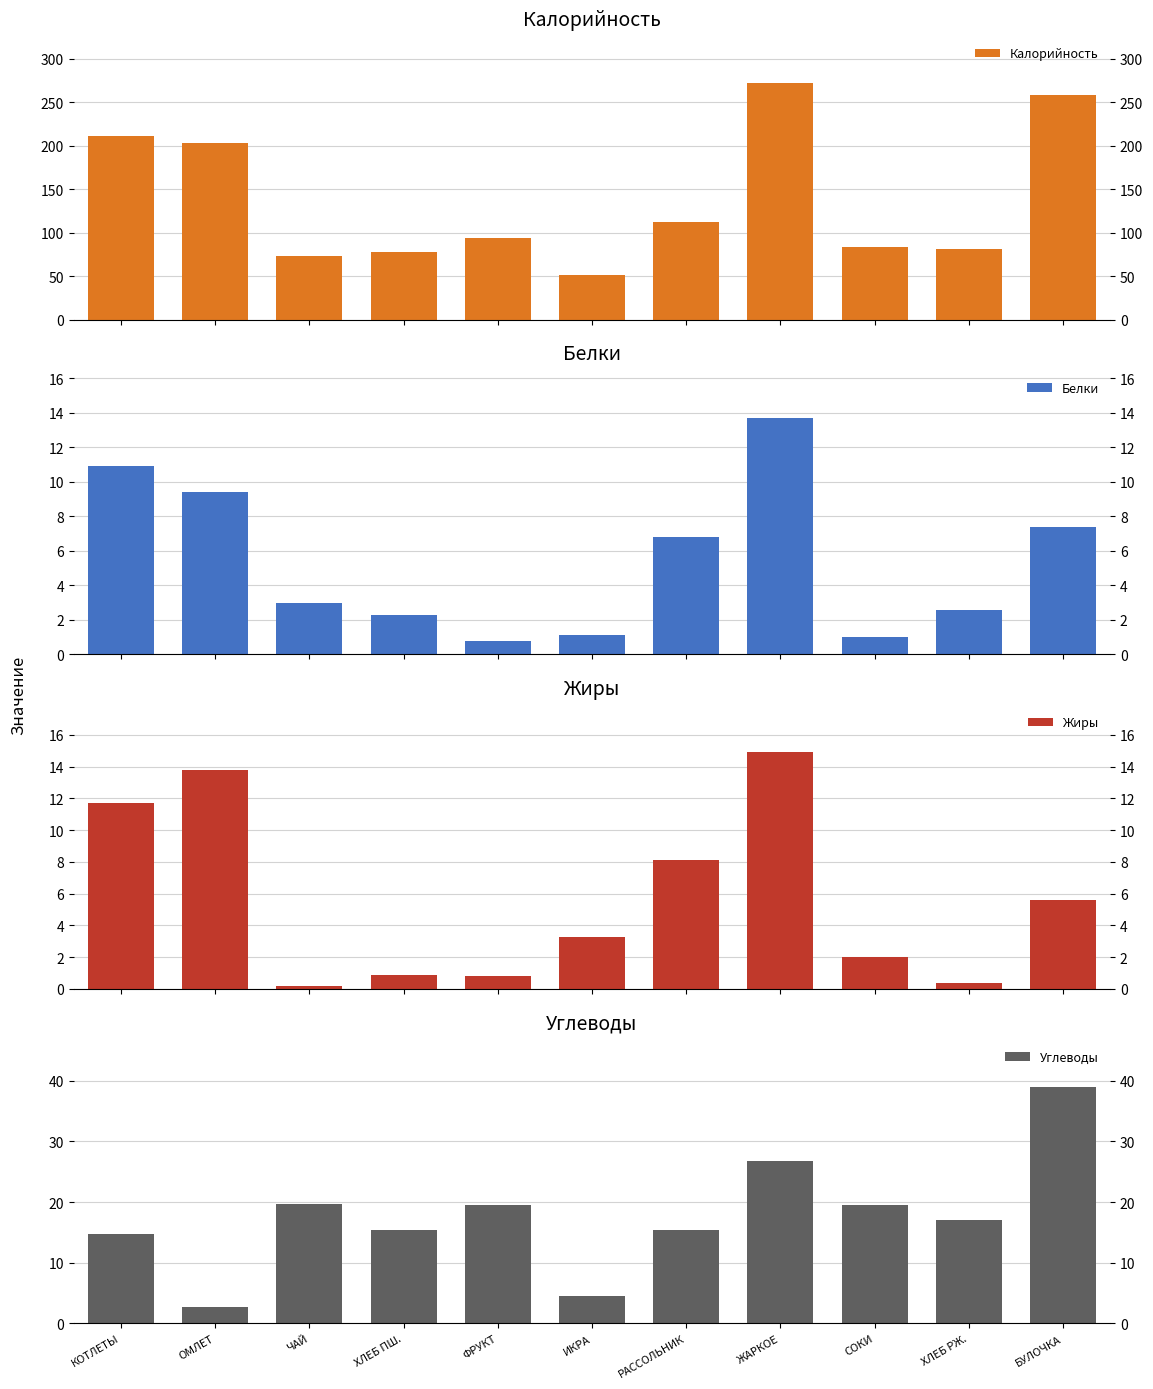

Which series changed the most between ОМЛЕТ and ЧАЙ?

Калорийность